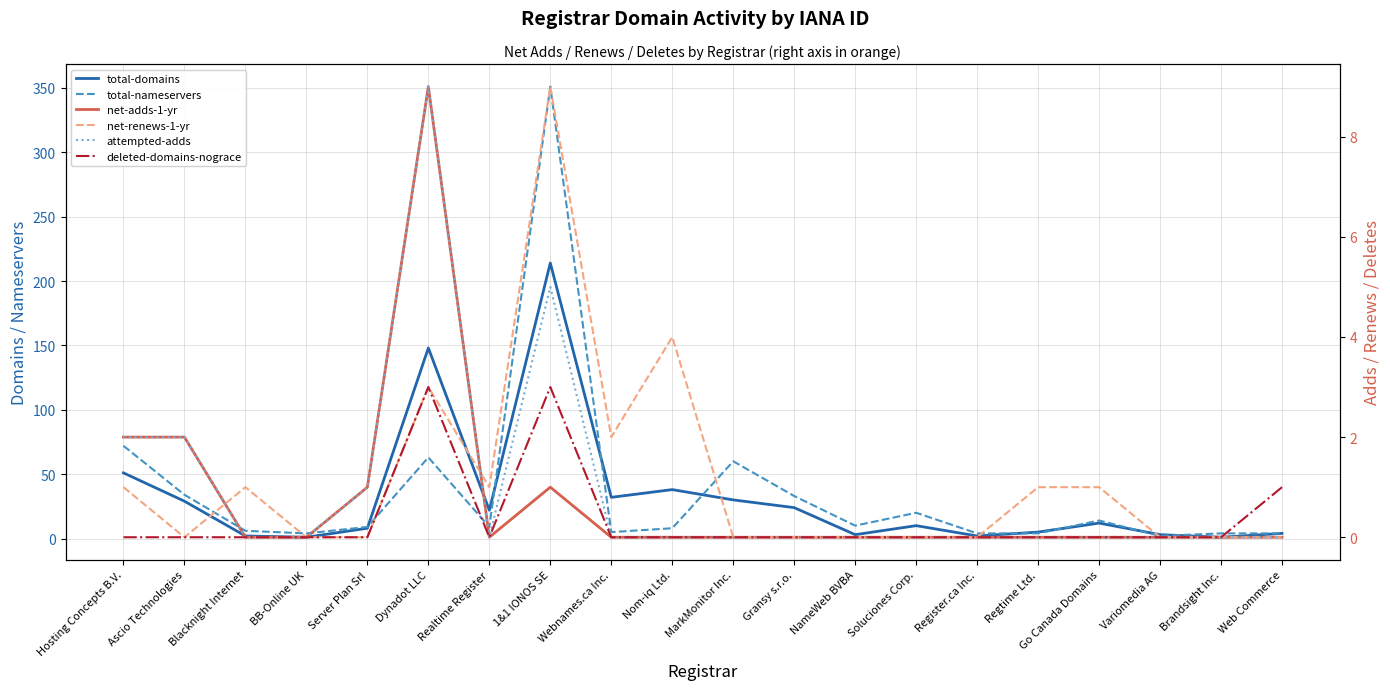

What is the difference between the total-nameservers values at Server Plan Srl and Regtime Ltd.?

5